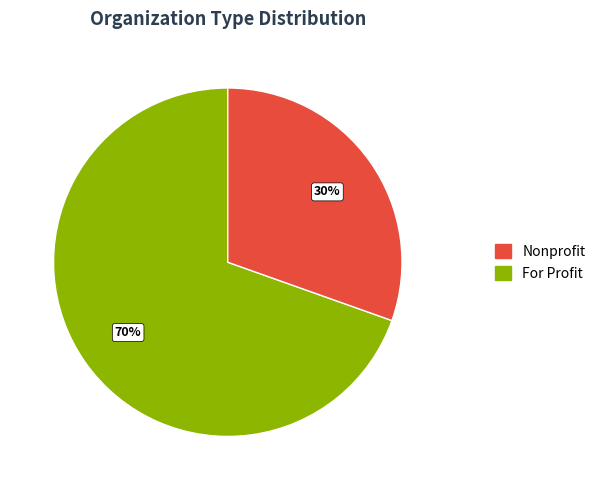

Does any single category account for the majority?

Yes